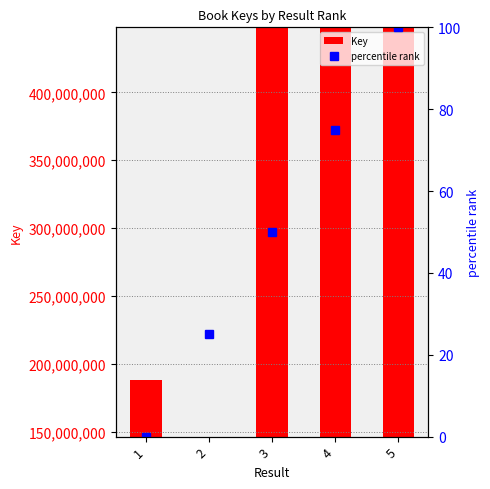

What is the spread (max minus min) of values at 1?

188020438